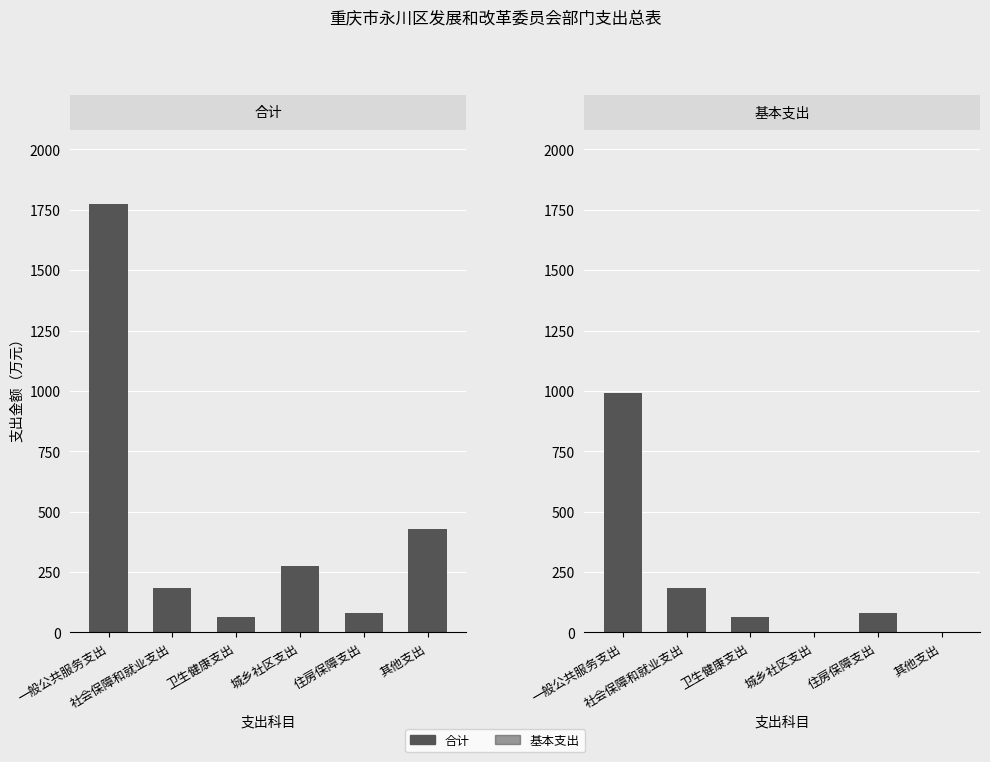

What is the difference between the maximum and second lowest values in the 合计 series?

1691.5